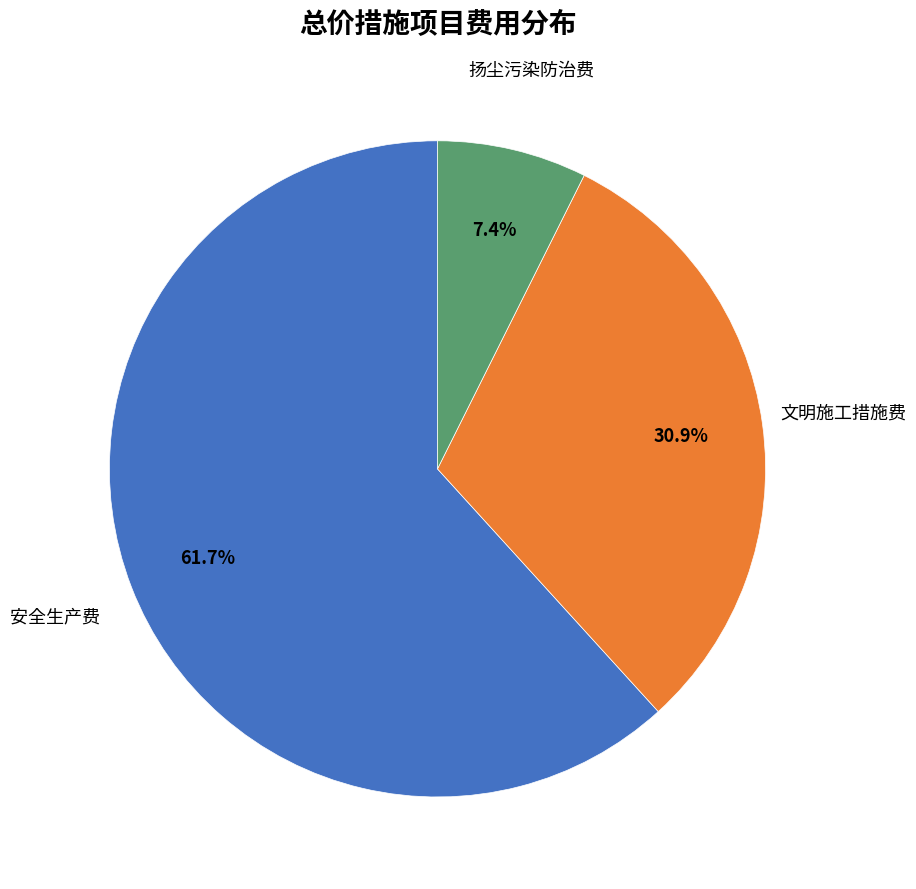

How many slices are in this pie chart?

3